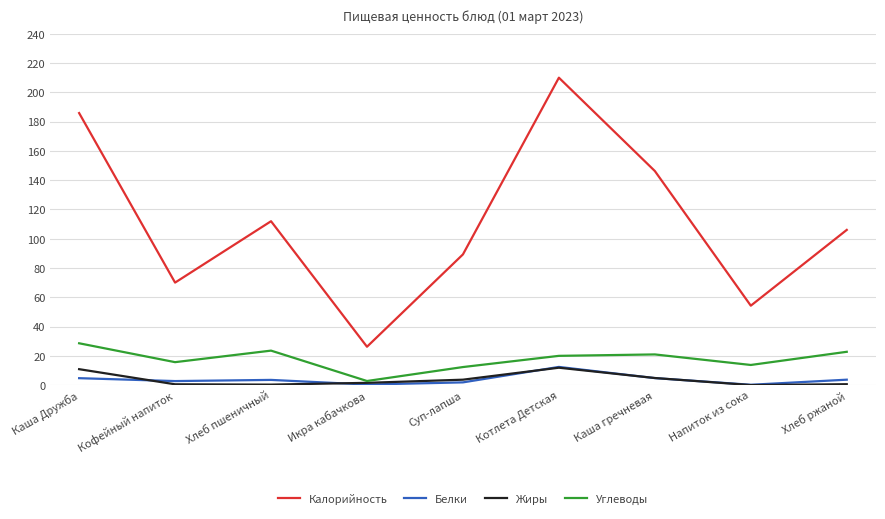

At which label does Белки reach its peak?

Котлета Детская